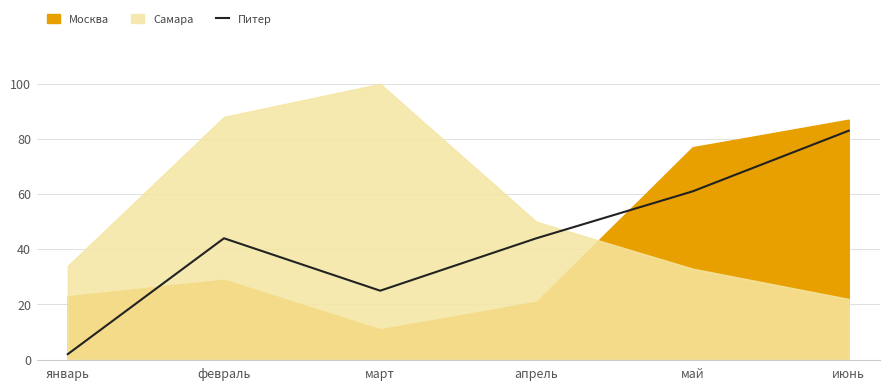

True or false: Питер has a value of 44 at апрель.

True